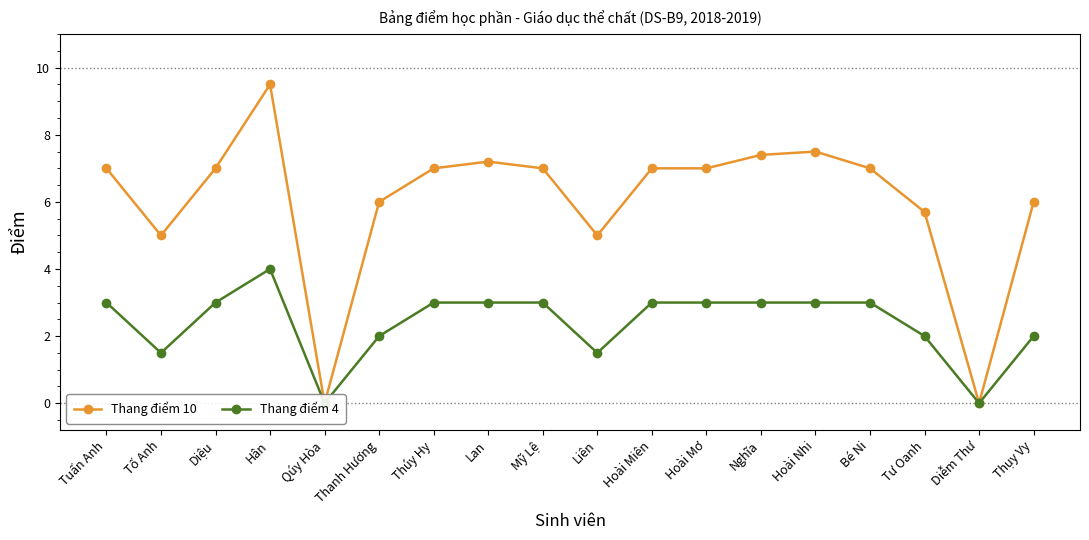

What is the difference between the second highest and second lowest values in the Thang điểm 4 series?

3.0